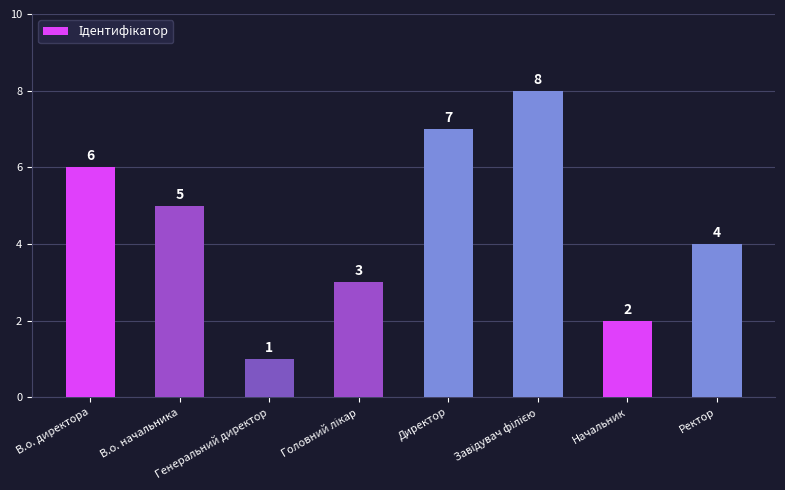

What is the minimum value shown in the chart?

1